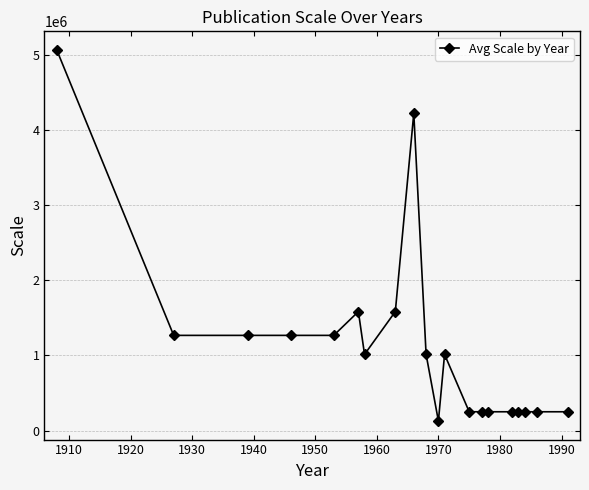

Is this an area chart (filled region under the line)?

No